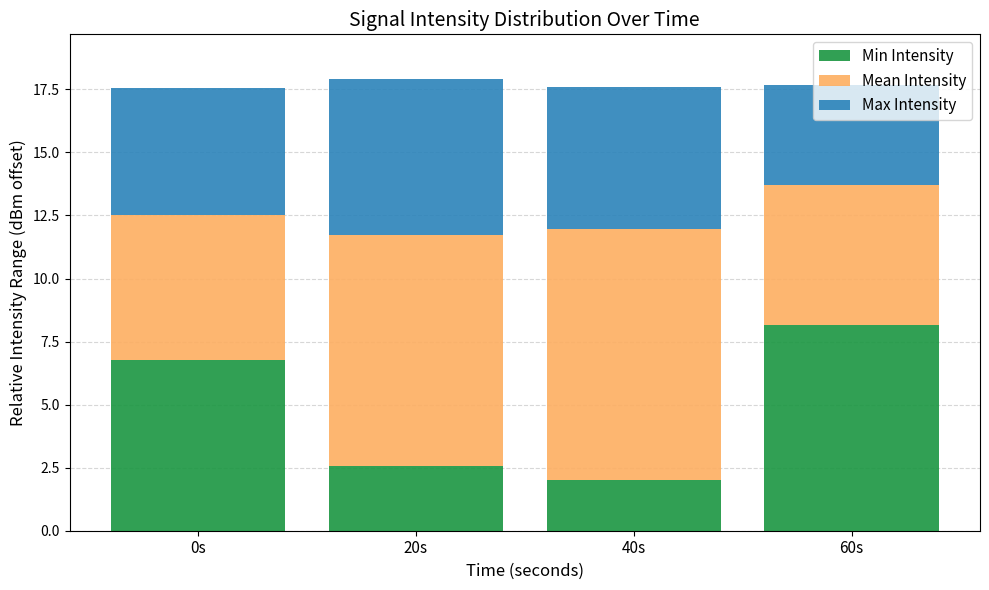

How many data points in Min Intensity are above 6?

2